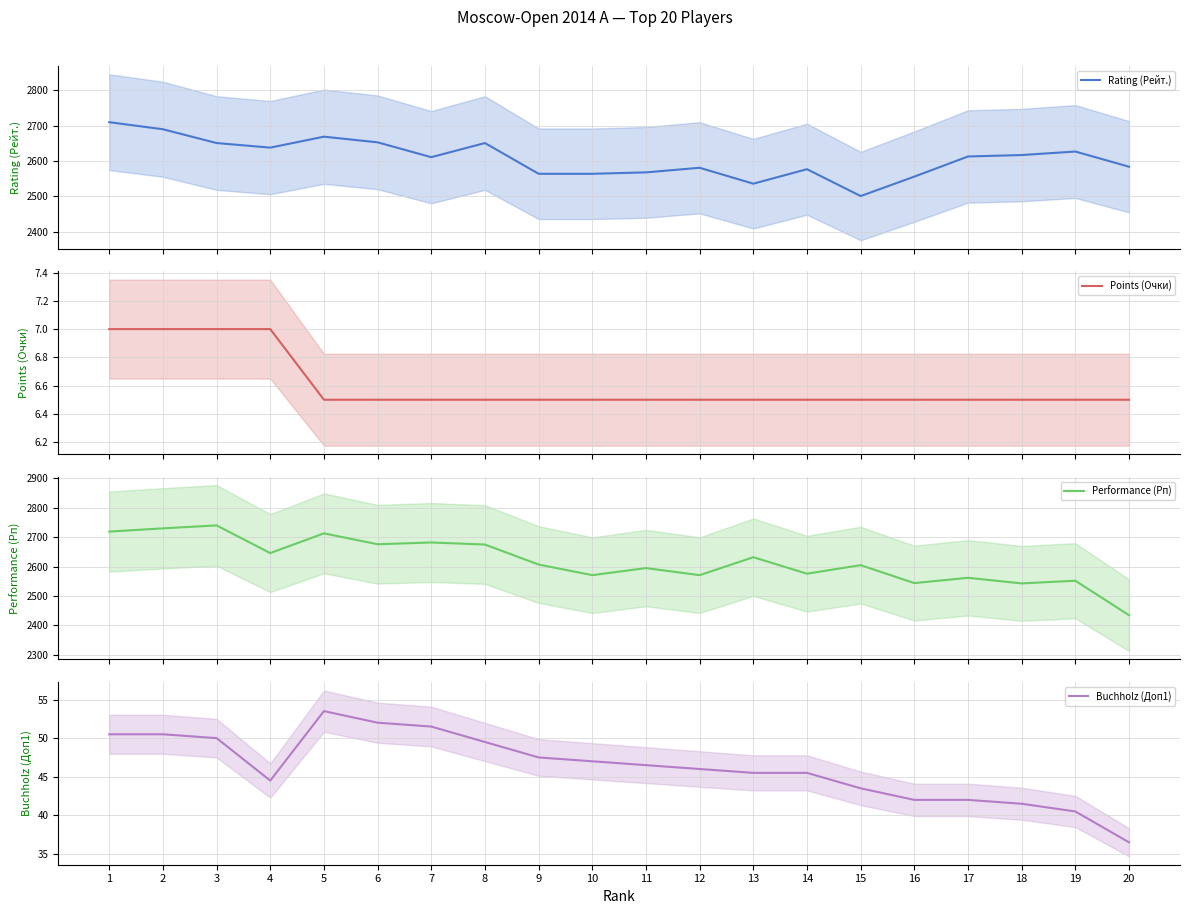

What is the value of the Rating (Рейт.) point at the 18th from the left?

2617.0